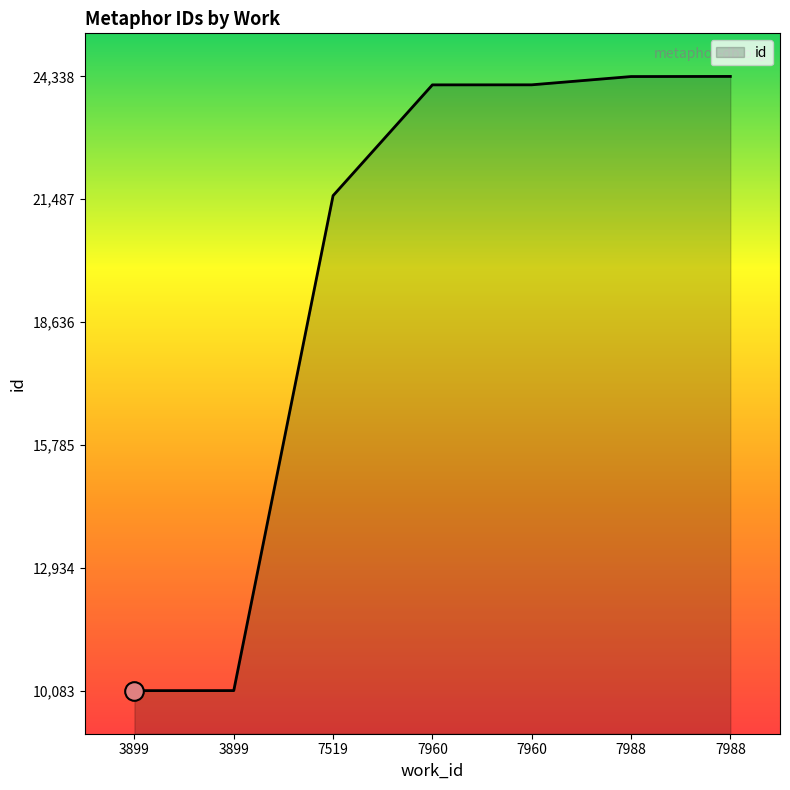

Between 3899 and 7960, which is larger?

7960